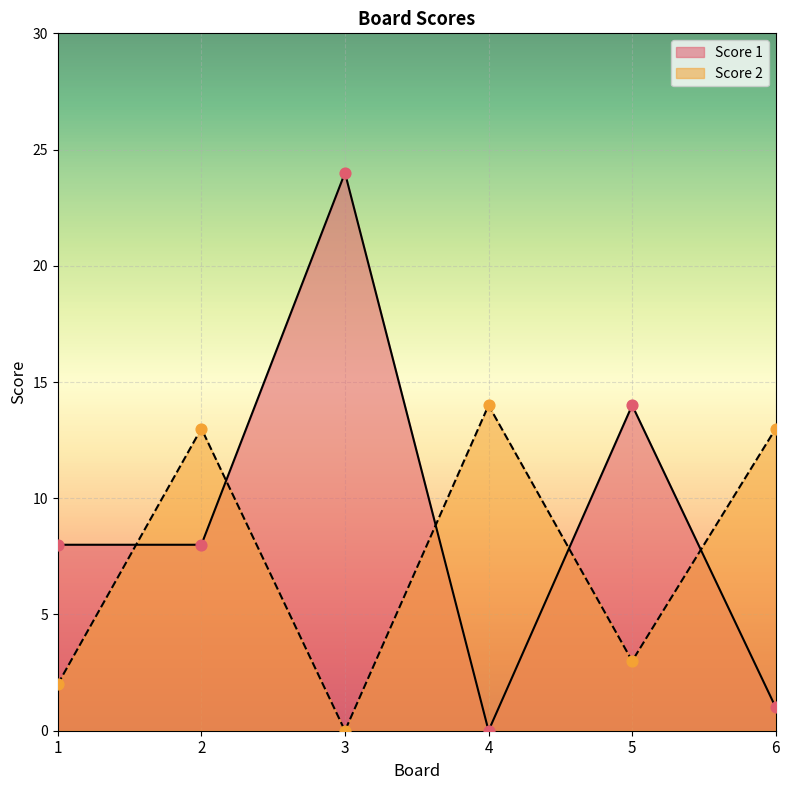

What are all the series names shown in the legend?

Score 1, Score 2